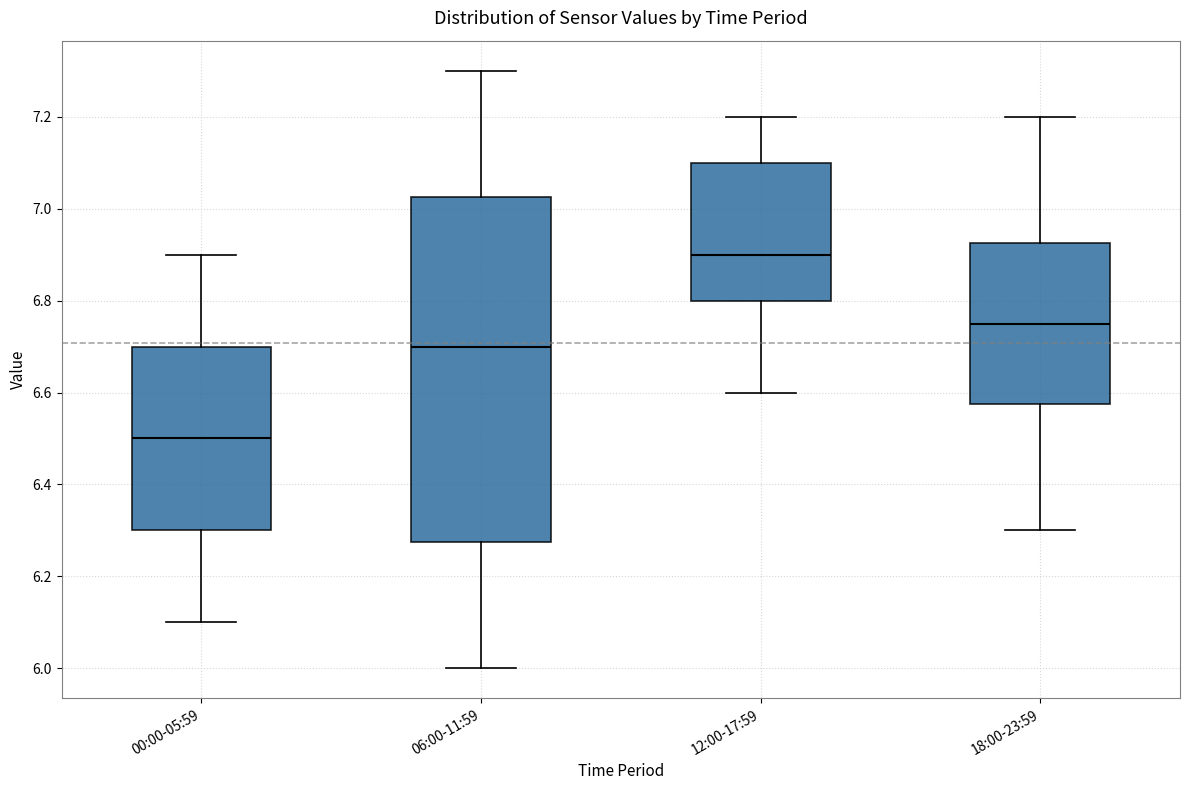

Which box's median line is the lowest?

00:00-05:59